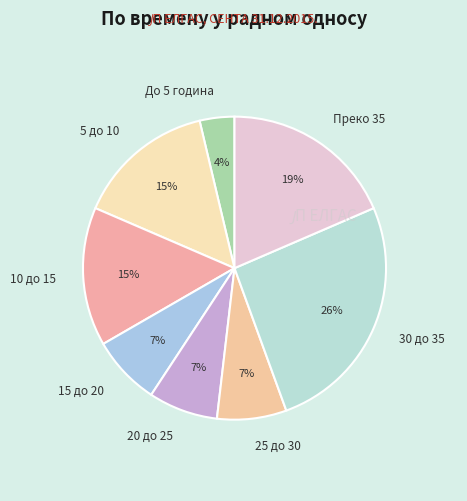

Which has a higher value, 10 до 15 or 25 до 30?

10 до 15